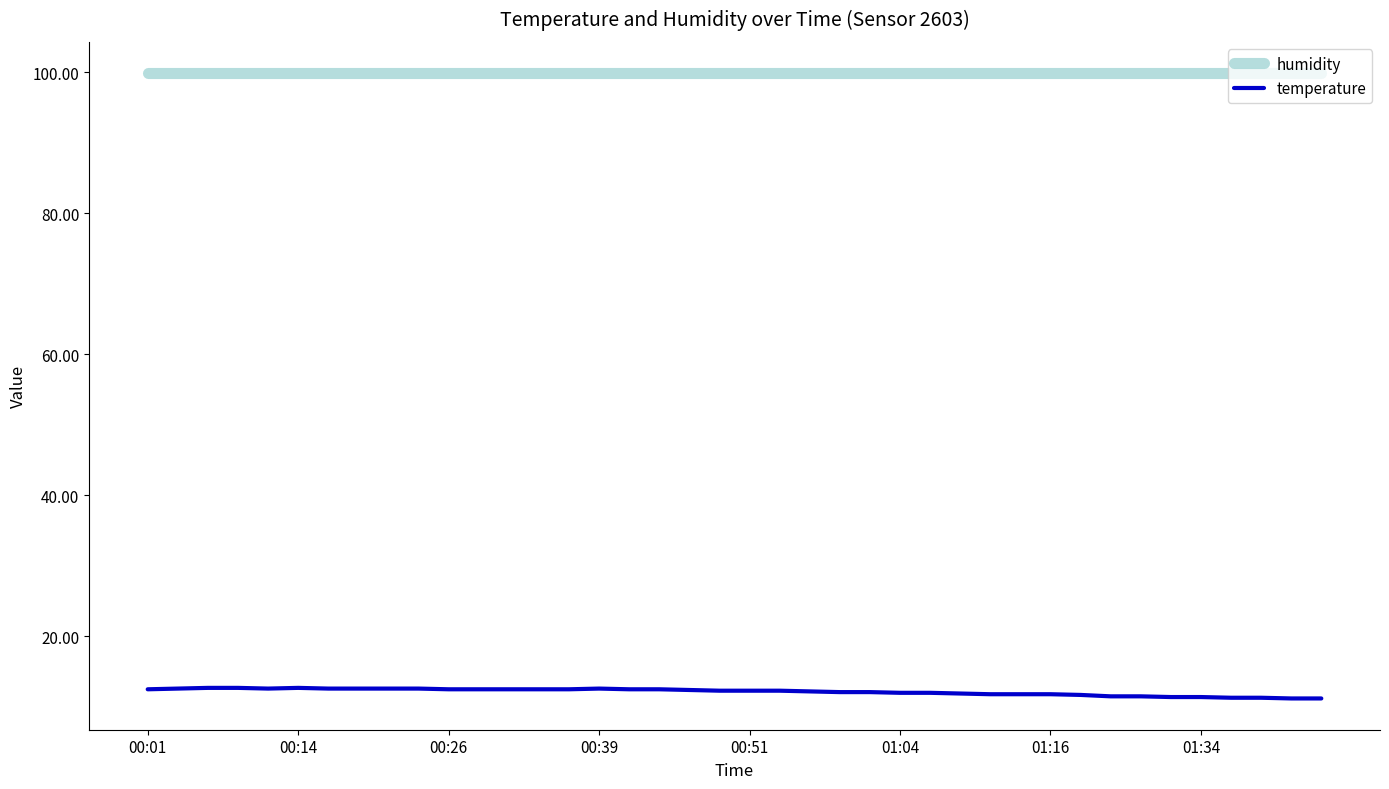

Which series has the largest total across all categories?

humidity